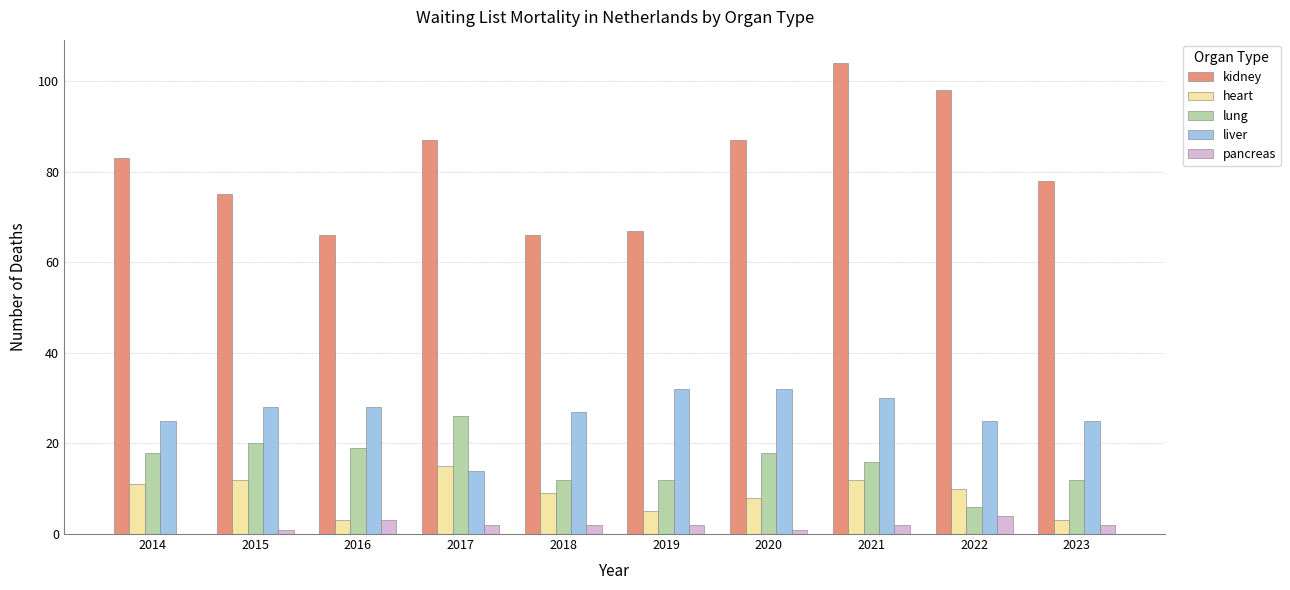

Reading left to right, what are all the values shown in this chart?

kidney: 2014=83	2015=75	2016=66	2017=87	2018=66	2019=67	2020=87	2021=104	2022=98	2023=78
heart: 2014=11	2015=12	2016=3	2017=15	2018=9	2019=5	2020=8	2021=12	2022=10	2023=3
lung: 2014=18	2015=20	2016=19	2017=26	2018=12	2019=12	2020=18	2021=16	2022=6	2023=12
liver: 2014=25	2015=28	2016=28	2017=14	2018=27	2019=32	2020=32	2021=30	2022=25	2023=25
pancreas: 2014=0	2015=1	2016=3	2017=2	2018=2	2019=2	2020=1	2021=2	2022=4	2023=2